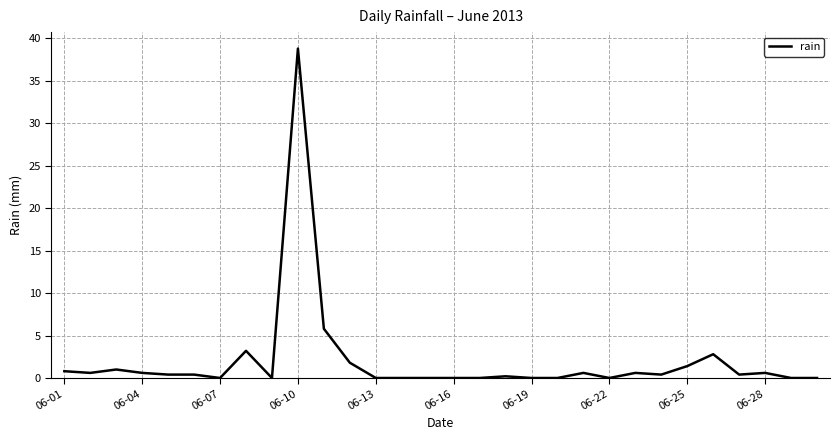

What is the difference between the maximum and minimum values?

38.8